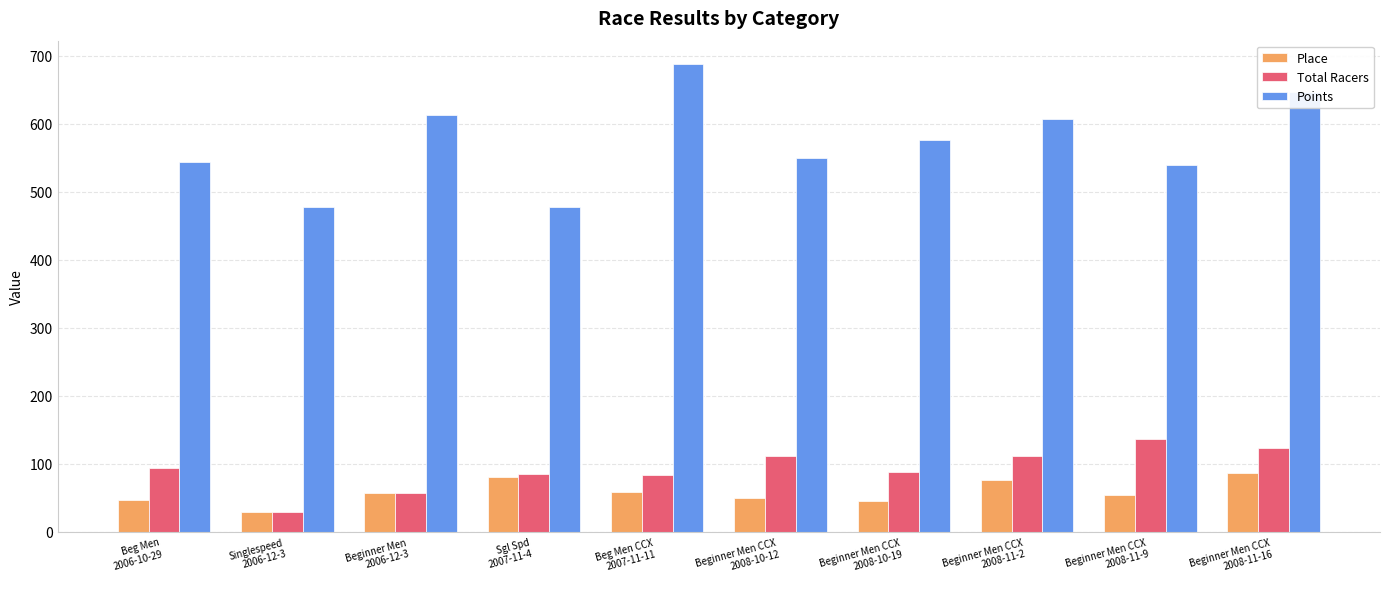

What is the average value of the Total Racers series?

91.9